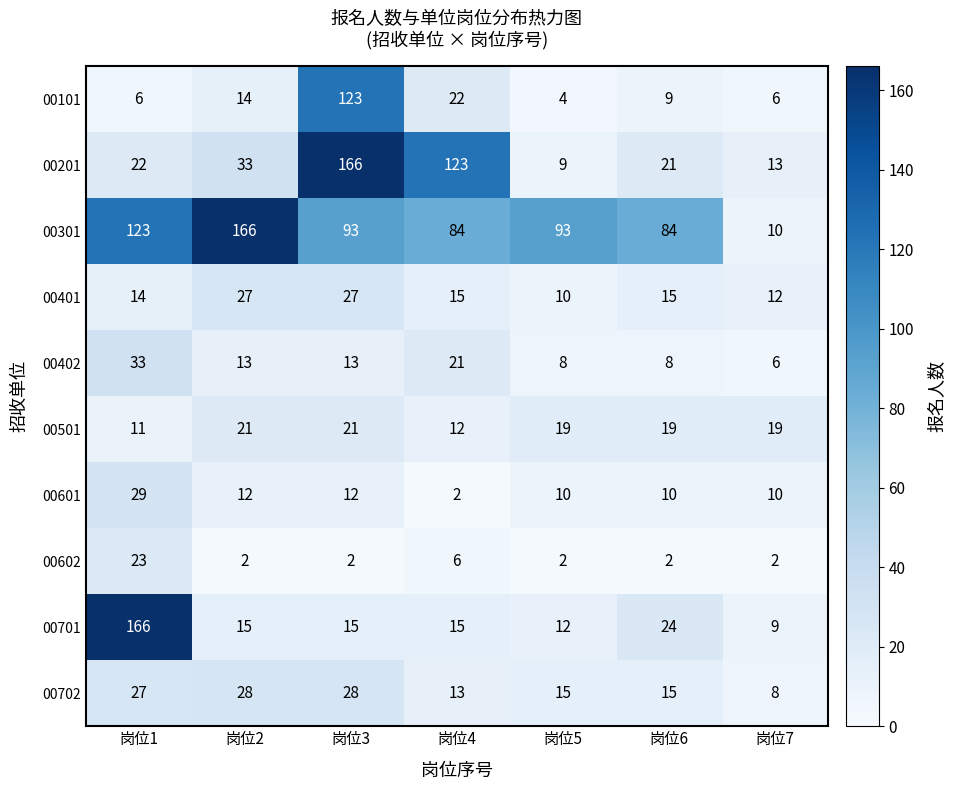

Which category has the highest value in the 00701 series?

岗位1